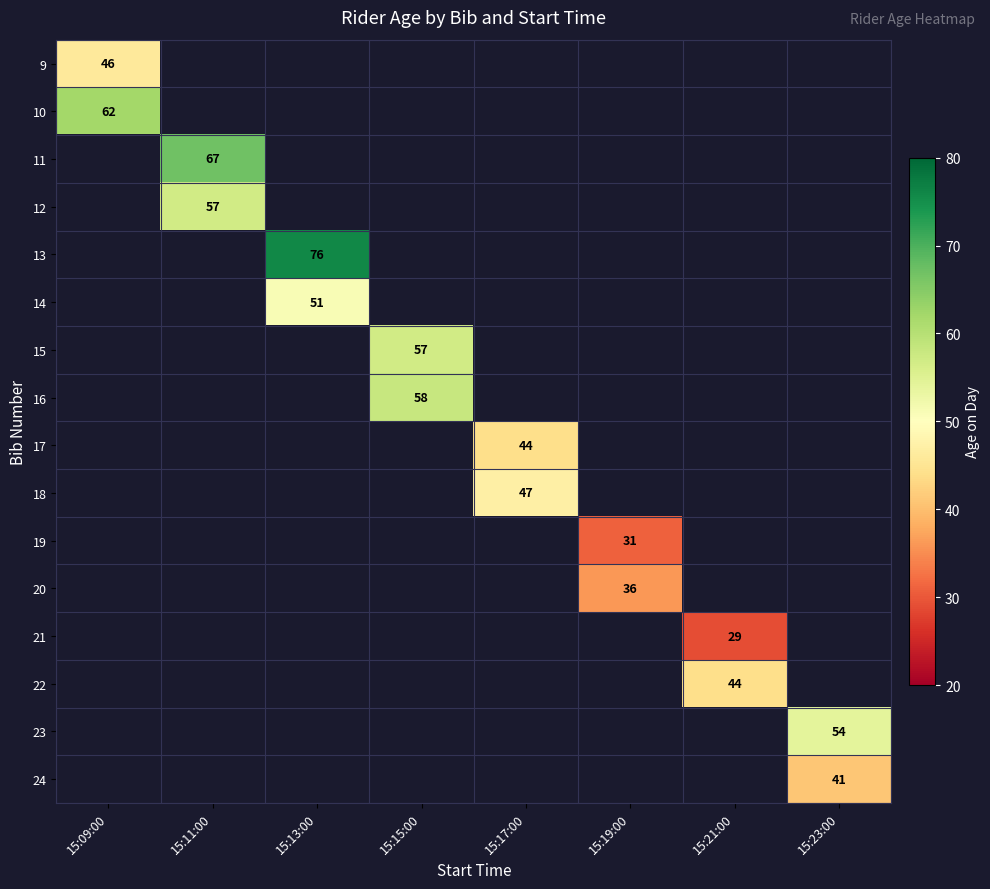

Is it true that 23 equals 54.0 at 15:23:00?

True